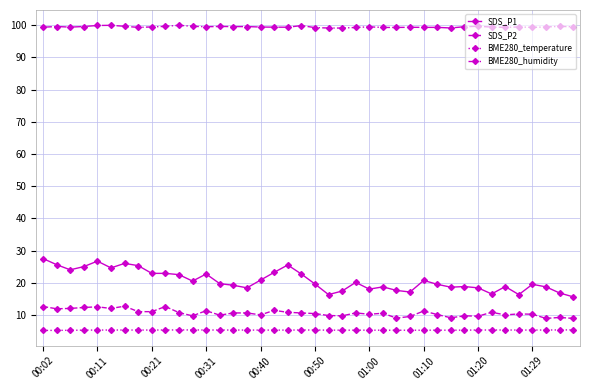

What is the value of the BME280_humidity point at the 1st from the left?

99.4